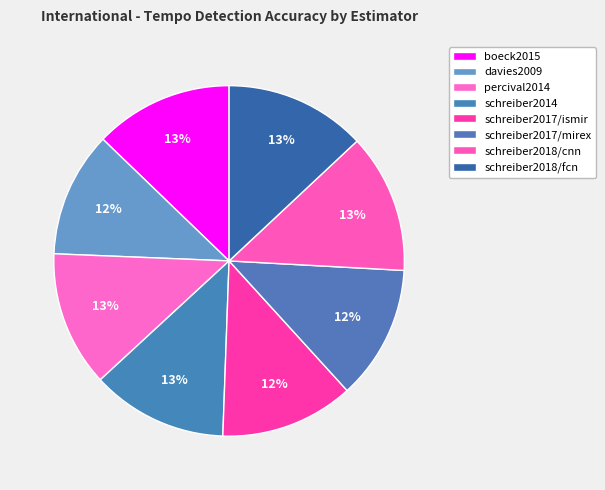

Does schreiber2018/fcn account for over 50% of the chart?

No